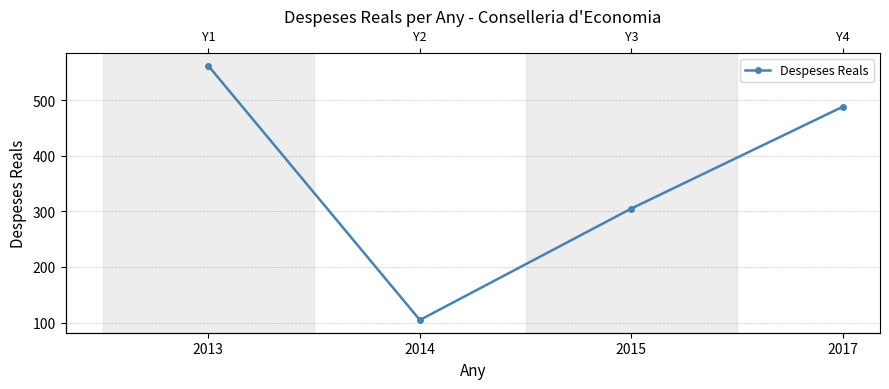

How many lines are shown in the chart?

1